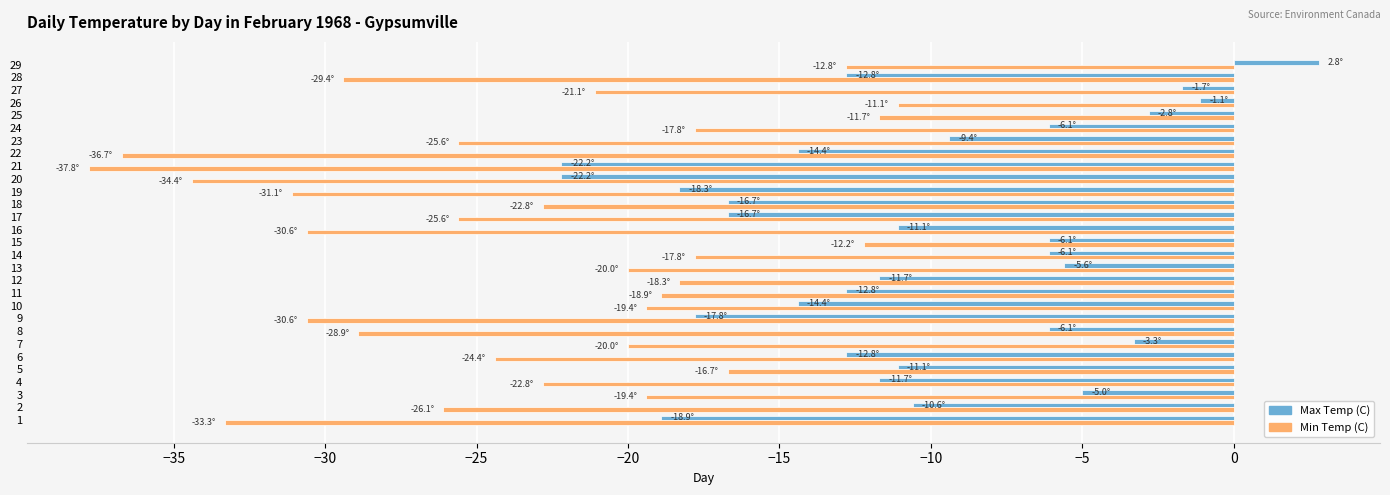

How many values in Max Temp (C) are above zero?

1